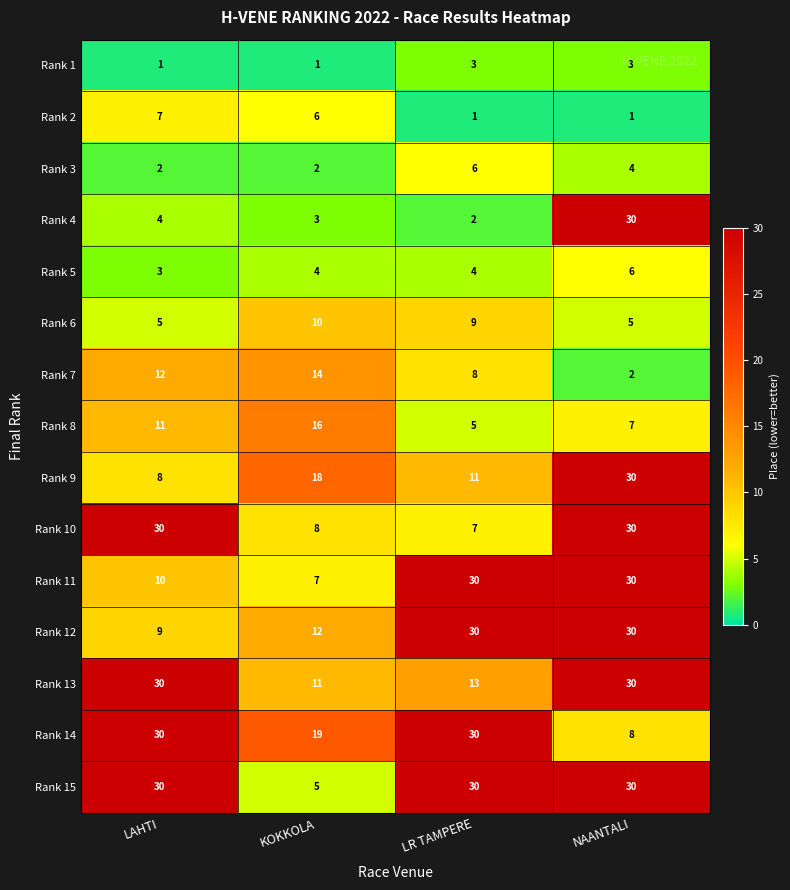

What is the maximum value for Rank 9?

30